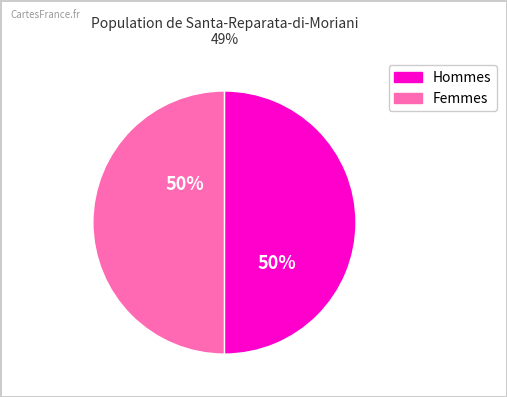

How many segments does this pie chart have?

2